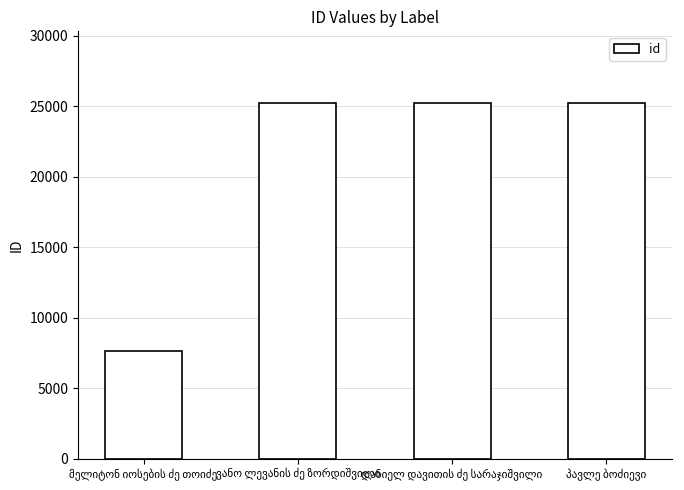

What is the difference between the maximum and minimum values?

17627